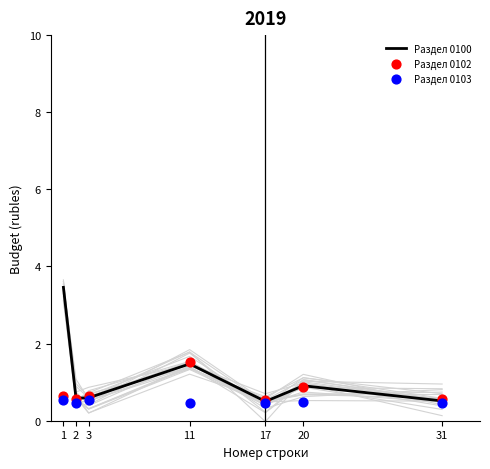

What are all the series names shown in the legend?

Раздел 0100, Раздел 0102, Раздел 0103